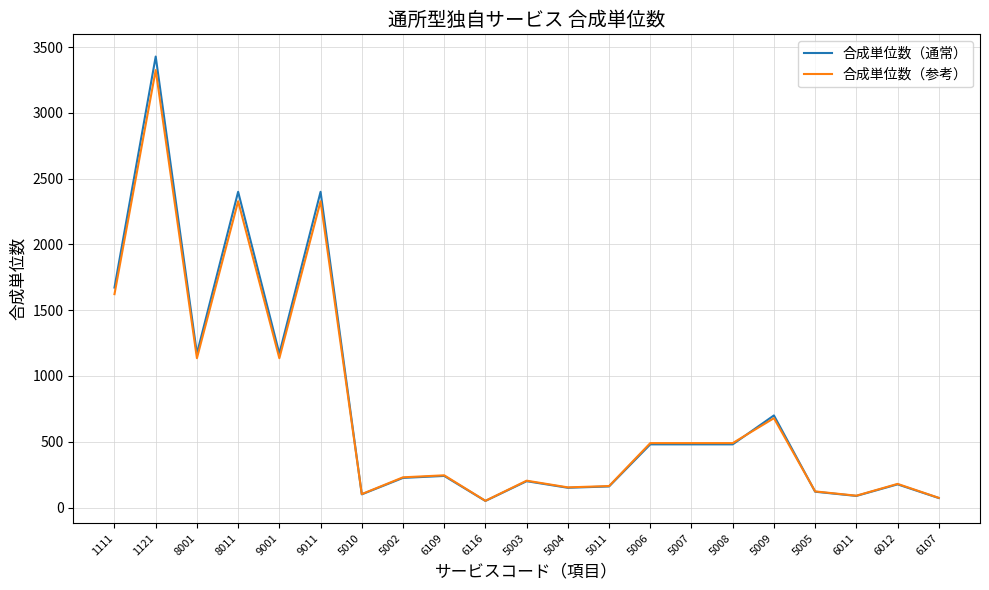

Is it true that 合成単位数（通常） equals 2400.0 at 8011?

True